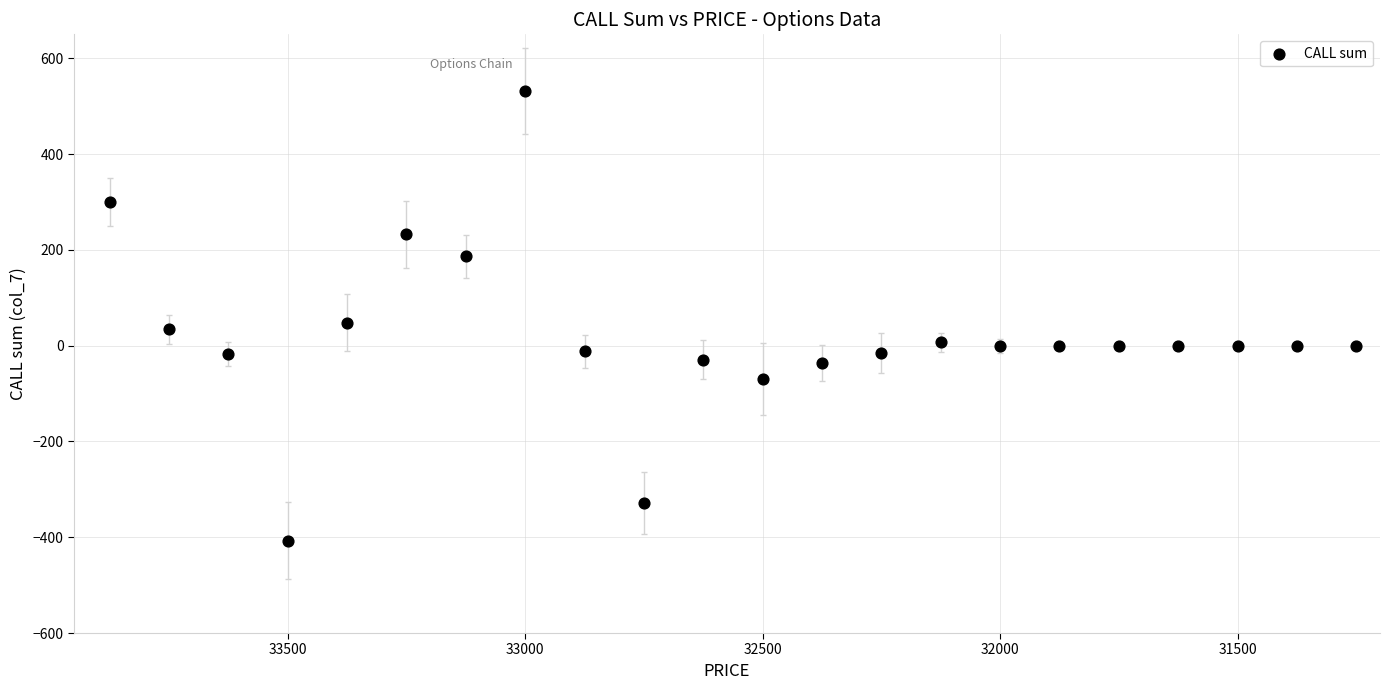

What is the range of Y values (max minus min)?

938